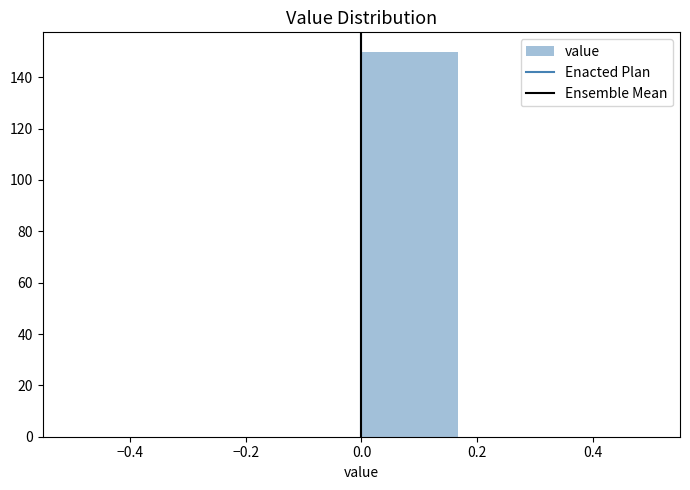

Reading left to right, transcribe this chart: for each bar, give the range it covers on the x-axis and its height. Neither the bar edges nor the heights are printed on the chart, so give them approximately, as read against the axes.

-0.50 to -0.34: 0
-0.34 to -0.16: 0
-0.16 to 0.00: 0
0.00 to 0.16: 150
0.16 to 0.34: 0
0.34 to 0.50: 0